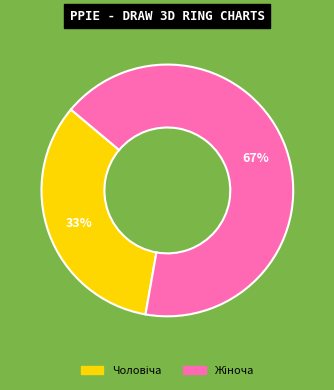

Is there any slice that represents more than half of the pie?

Yes